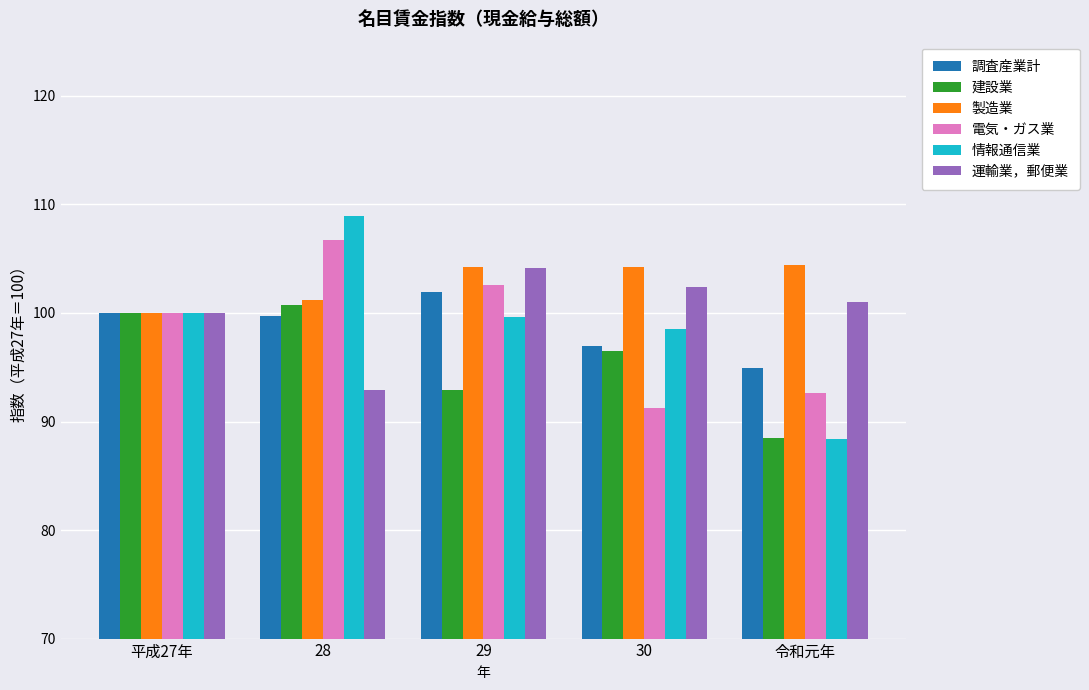

The 建設業 series shows 137.1 at 令和元年. True or false?

False